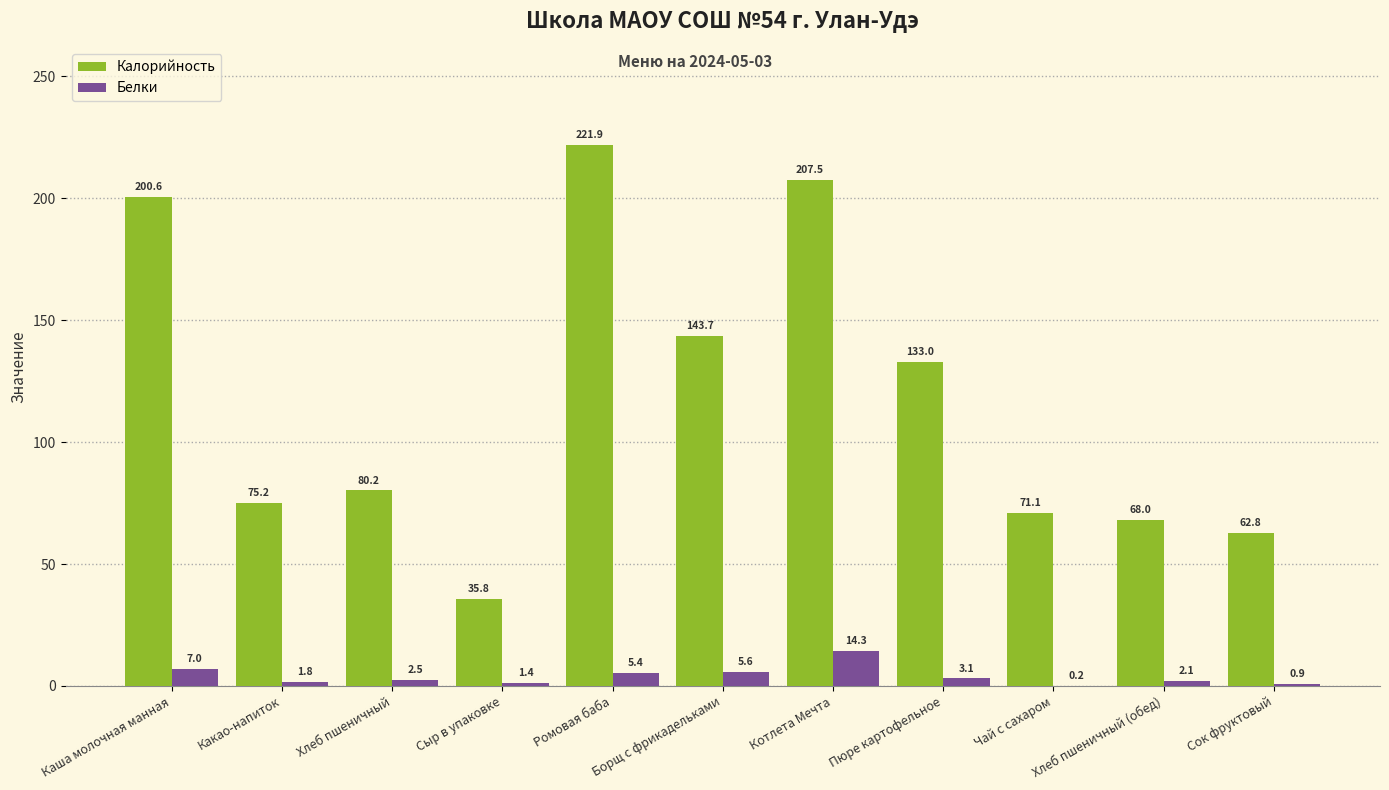

How many categories are shown in the chart?

11